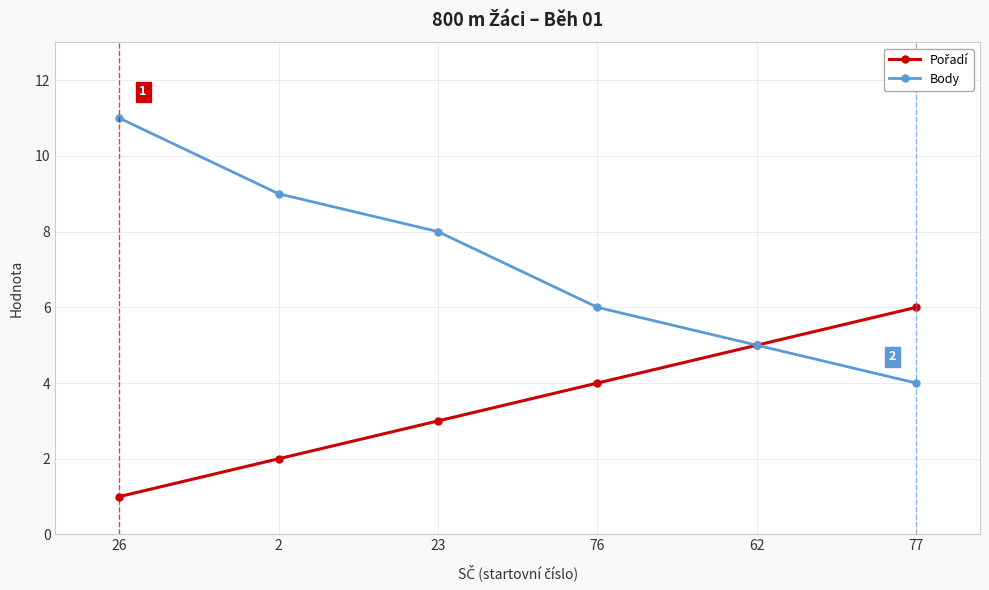

Which series has the largest total across all categories?

Body